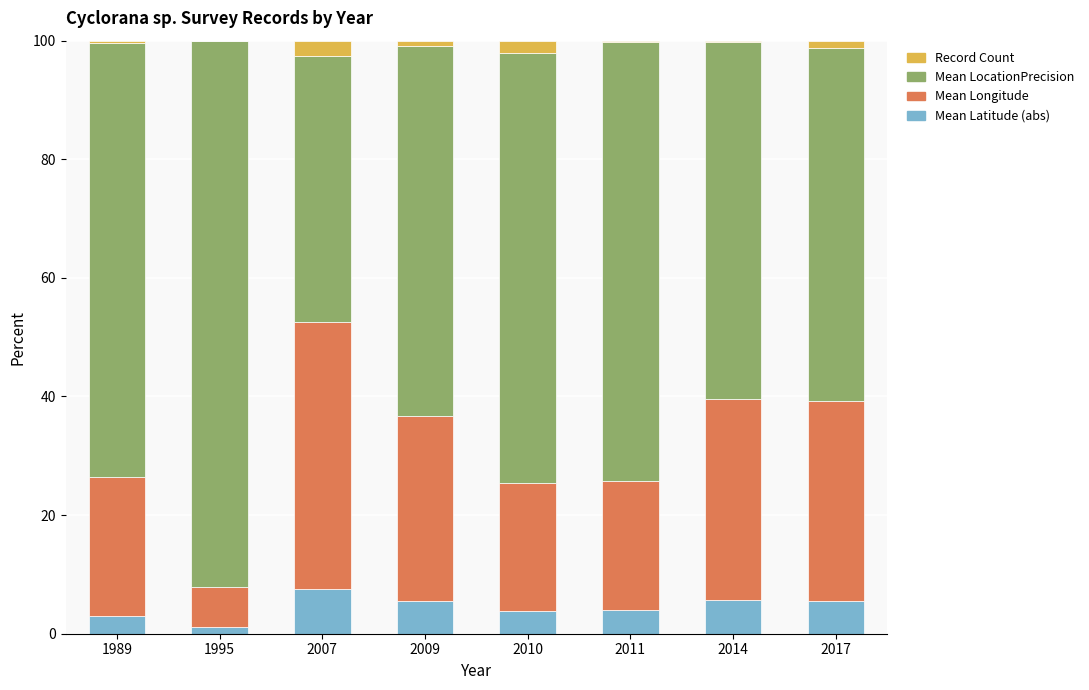

Count the number of categories in the chart.

8